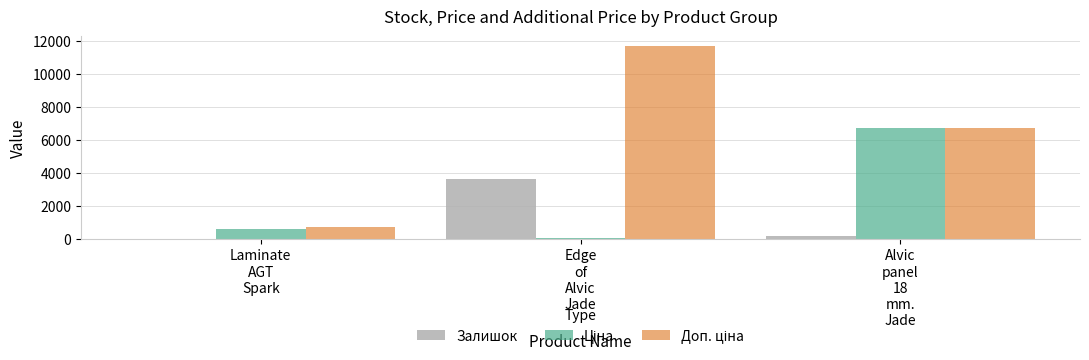

What is the sum of all Залишок values?

3798.0